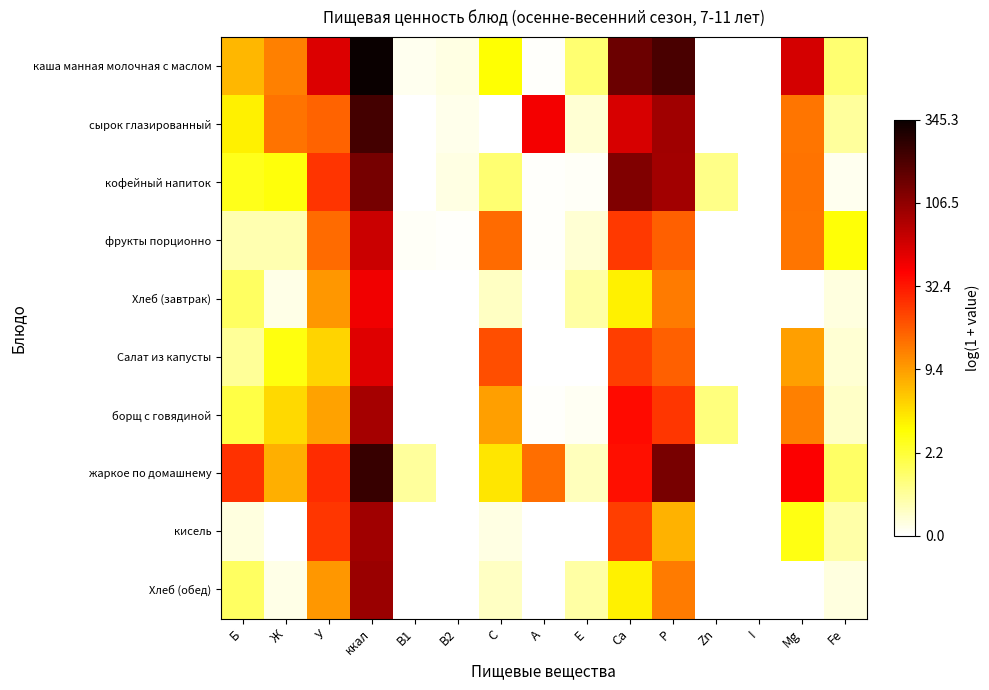

Rank the series by their maximum value, from lowest to highest.

Хлеб (завтрак), Салат из капусты, фрукты порционно, борщ с говядиной, кисель, Хлеб (обед), кофейный напиток, сырок глазированный, жаркое по домашнему, каша манная молочная с маслом